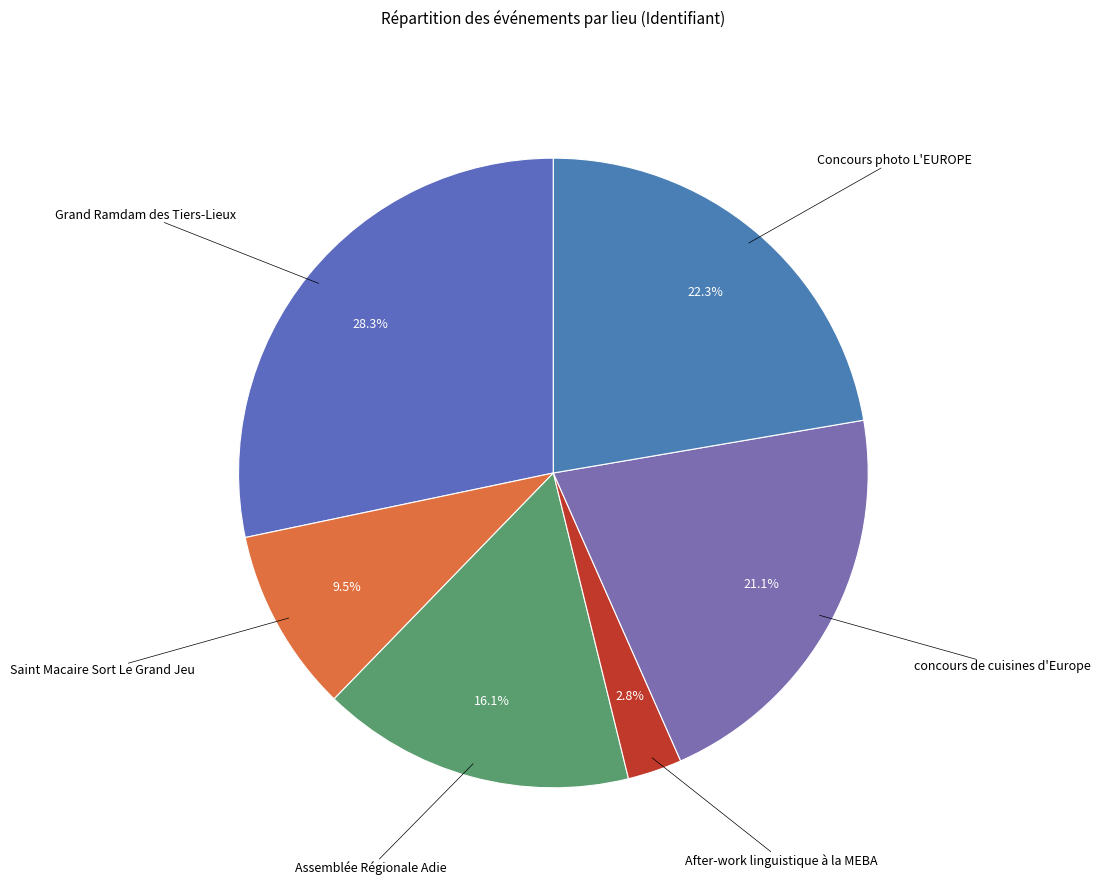

What portion of the pie excludes concours de cuisines d'Europe?

78.9%